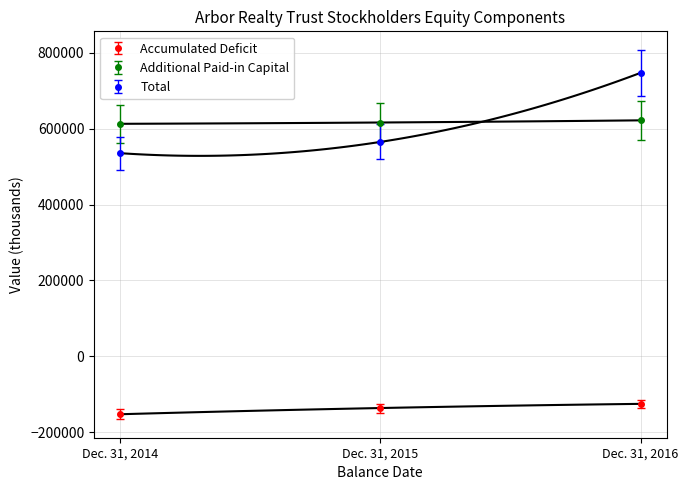

What is the value of the Additional Paid-in Capital point at the 3rd from the left?

621932